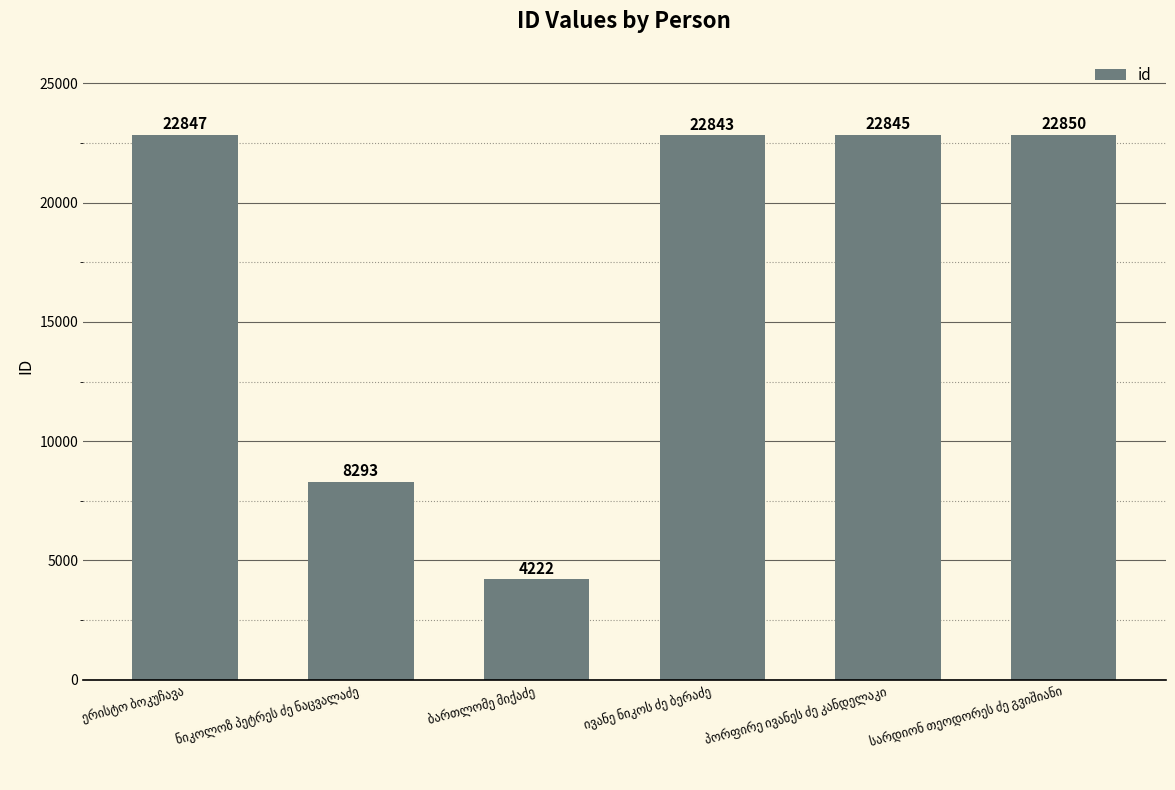

What is the value of the 4th bar from the left?

22843